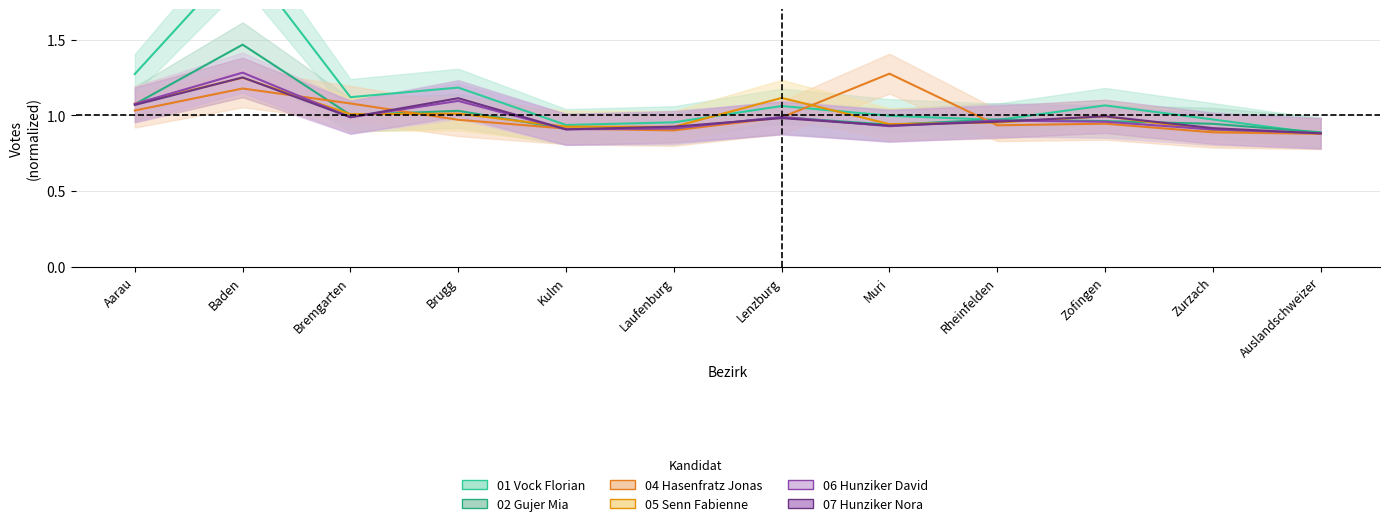

Reading left to right, what are all the values shown in this chart?

01 Vock Florian: 1.3	2.0	1.1	1.2	0.9	1.0	1.1	1.0	1.0	1.1	1.0	0.9
02 Gujer Mia: 1.1	1.5	1.0	1.0	0.9	0.9	1.0	0.9	1.0	1.0	0.9	0.9
04 Hasenfratz Jonas: 1.0	1.2	1.1	1.0	0.9	0.9	1.0	1.3	0.9	0.9	0.9	0.9
05 Senn Fabienne: 1.1	1.2	1.0	1.0	0.9	0.9	1.1	0.9	1.0	1.0	0.9	0.9
06 Hunziker David: 1.1	1.3	1.0	1.1	0.9	0.9	1.0	0.9	1.0	1.0	0.9	0.9
07 Hunziker Nora: 1.1	1.2	1.0	1.1	0.9	0.9	1.0	0.9	1.0	1.0	0.9	0.9